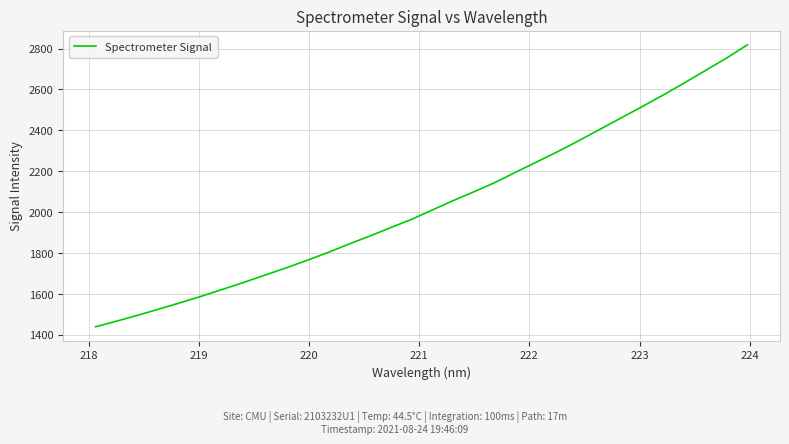

What is the maximum value shown in the chart?

2818.0